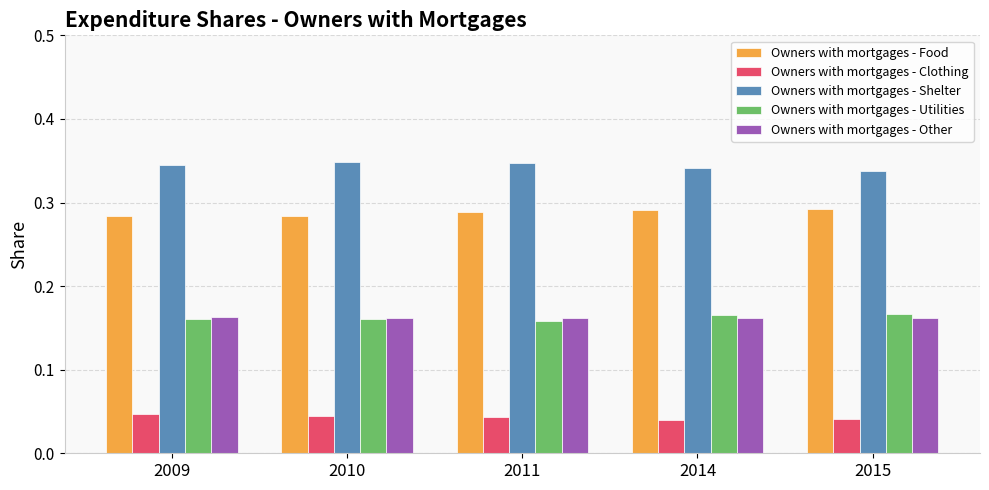

The Owners with mortgages - Shelter series shows 0.5 at 2014. True or false?

False